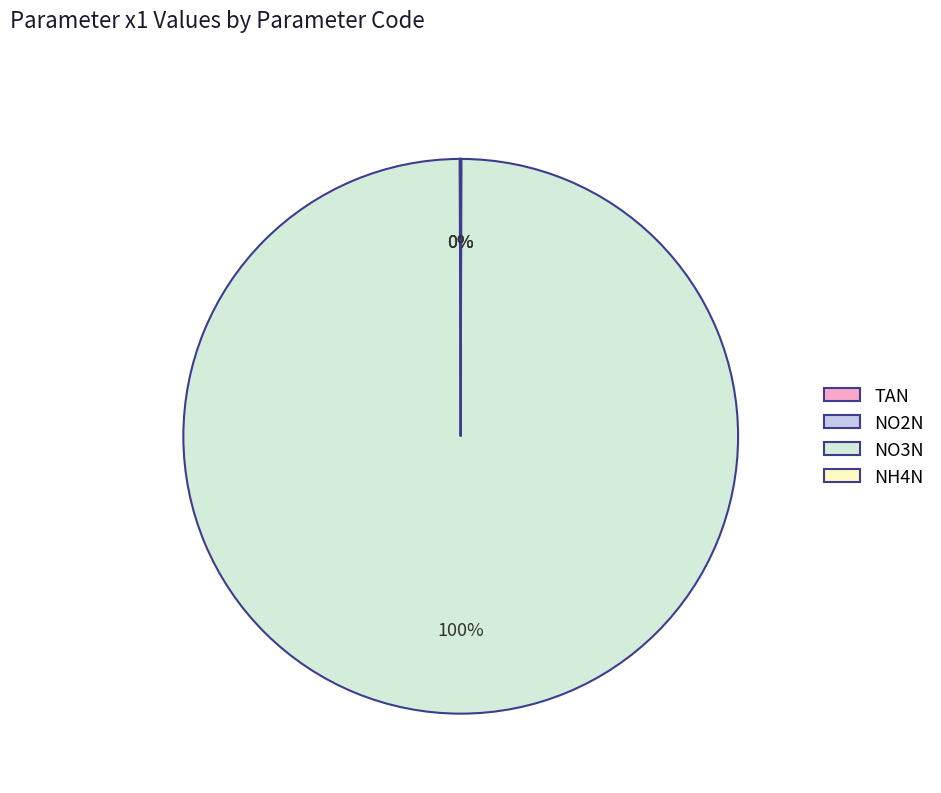

Is it true that NO3N is 100% of the pie?

True